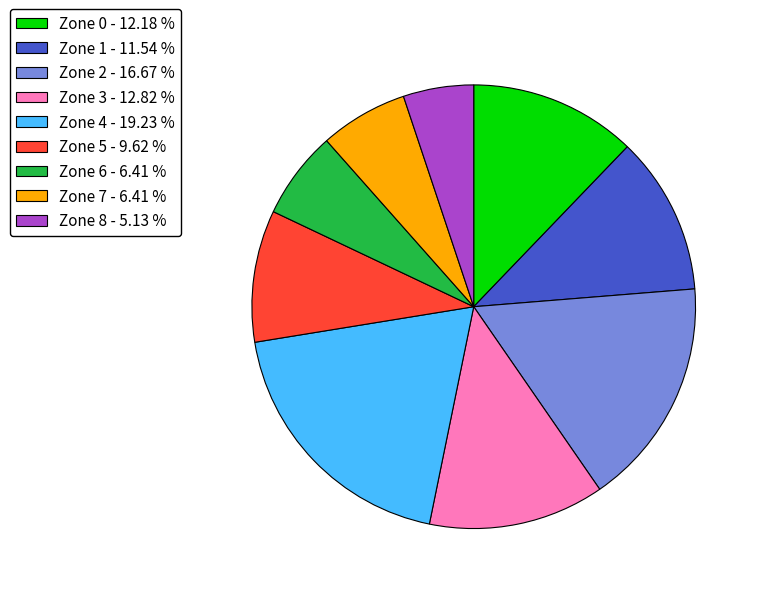

What is the smallest slice in the pie chart?

Zone 8 - 5.13 %